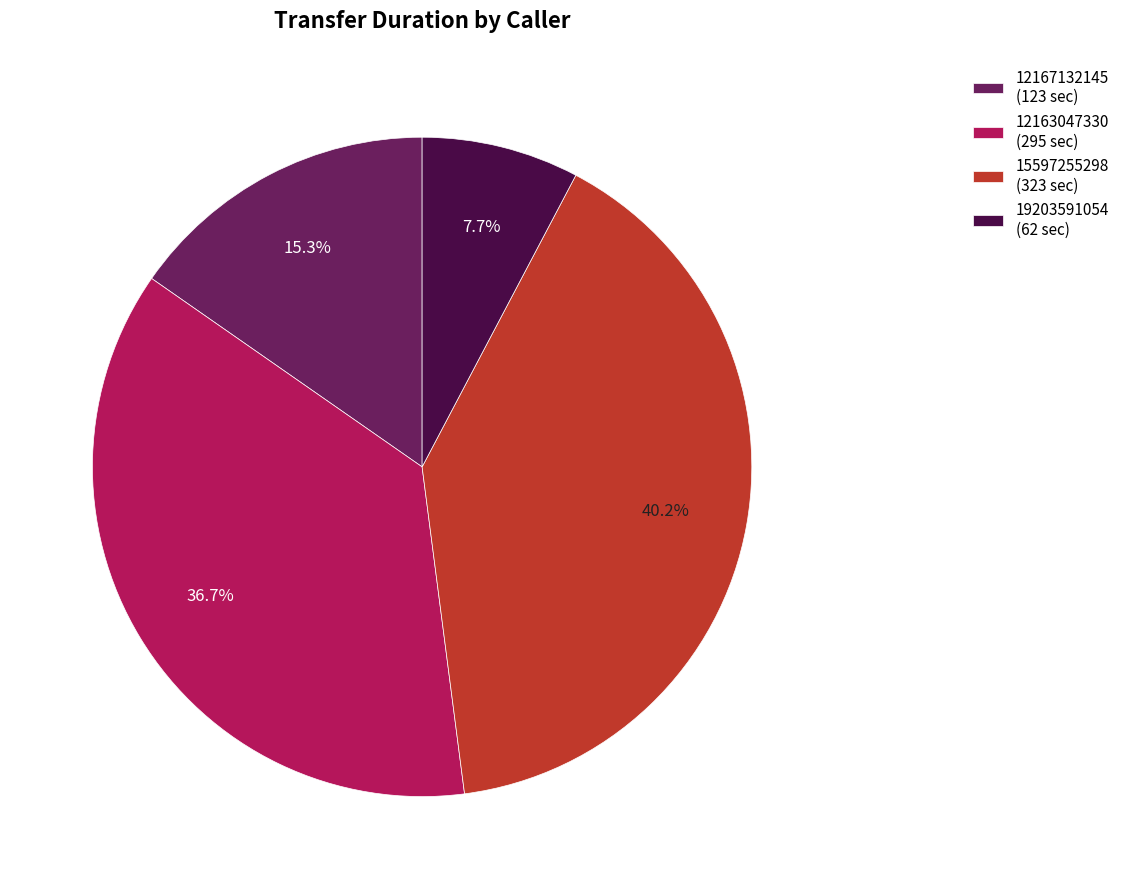

Is there any slice that represents more than half of the pie?

No